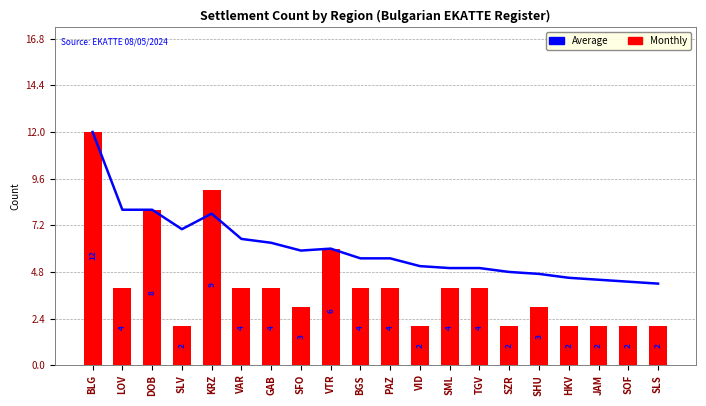

How many data points in Average (running) are less than 5?

6